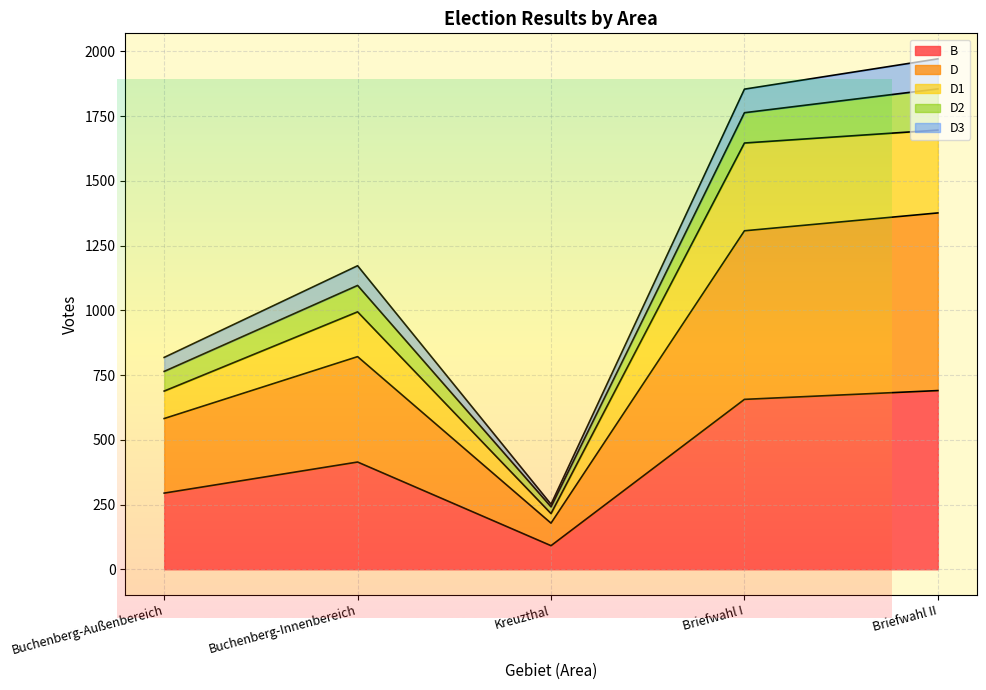

At which label does B reach its minimum?

Kreuzthal